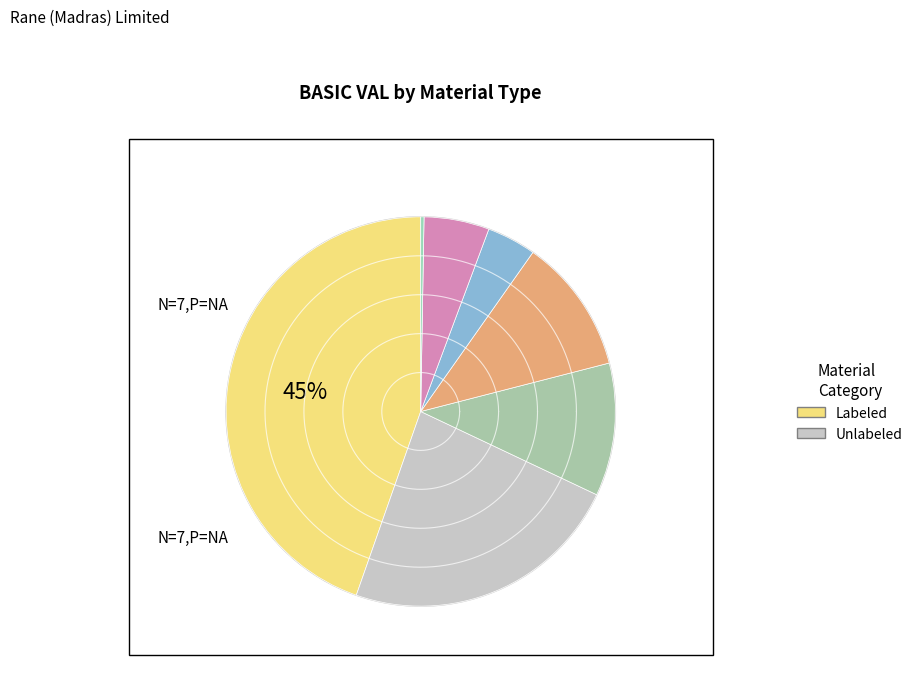

To the nearest percent, what is the average slice percentage?

14%